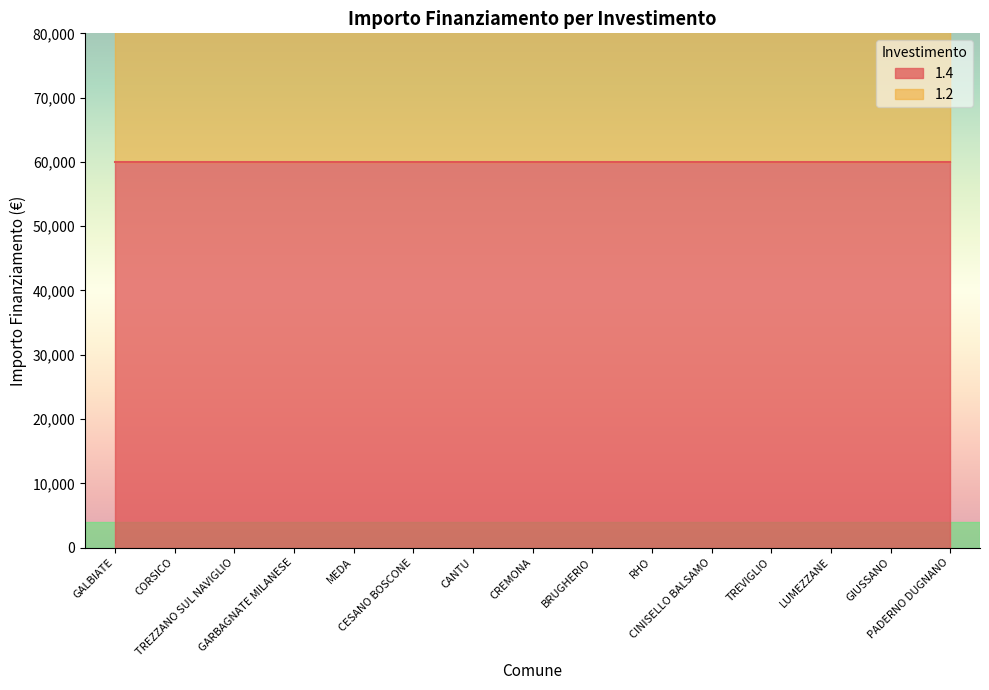

What position from the right is LUMEZZANE?

3